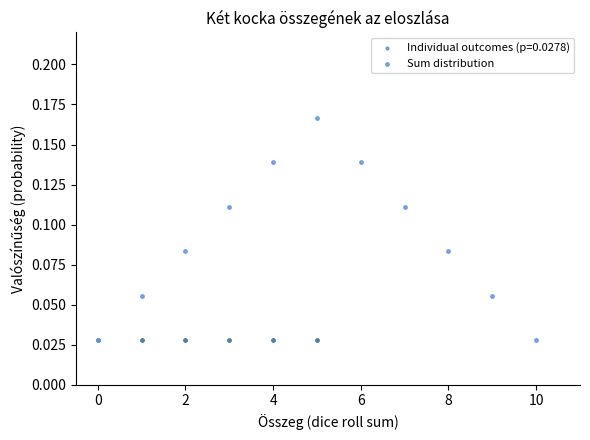

Which series reaches the maximum Y coordinate?

Sum distribution